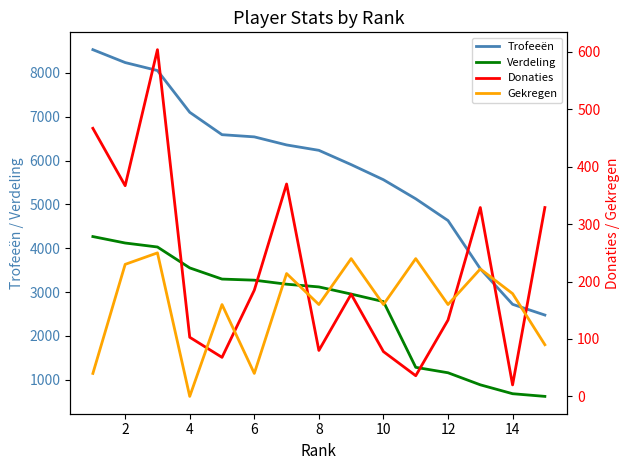

Reading left to right, transcribe all the data shown in this chart.

Trofeeën: 8530	8236	8054	7101	6590	6540	6356	6233	5907	5562	5127	4630	3530	2719	2474
Verdeling: 4265	4118	4027	3550	3295	3270	3178	3116	2953	2781	1281	1157	882	679	618
Donaties: 467	367	604	103	68	185	370	80	178	78	36	133	329	20	329
Gekregen: 40	230	250	0	160	40	214	160	240	160	240	160	222	179	90